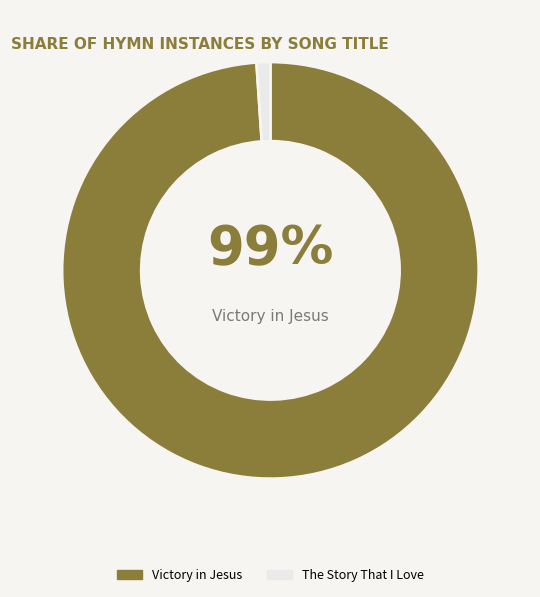

Which category has the smallest portion of the pie?

The Story That I Love